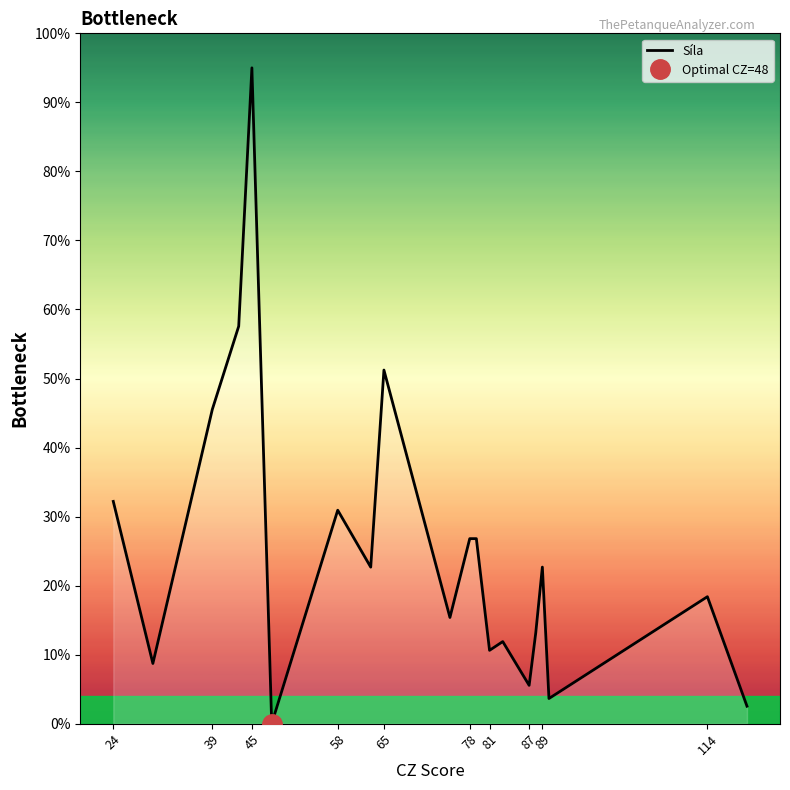

What is the difference between the maximum and second lowest values?

92.5